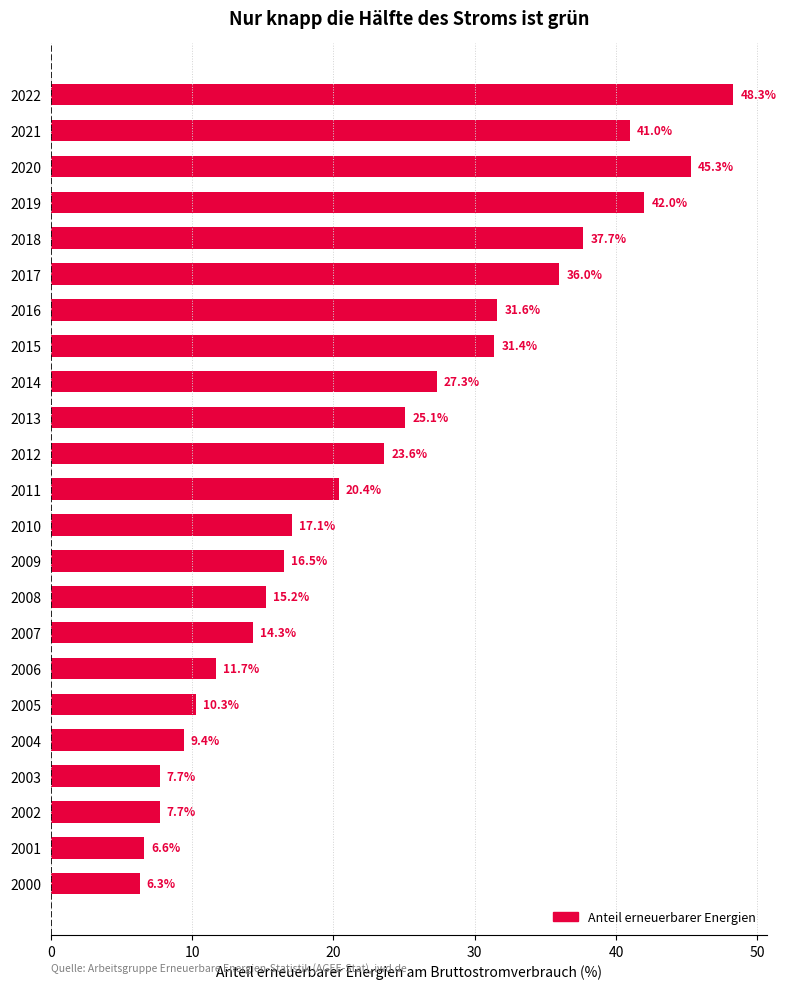

Which has a higher value, 2010 or 2008?

2010